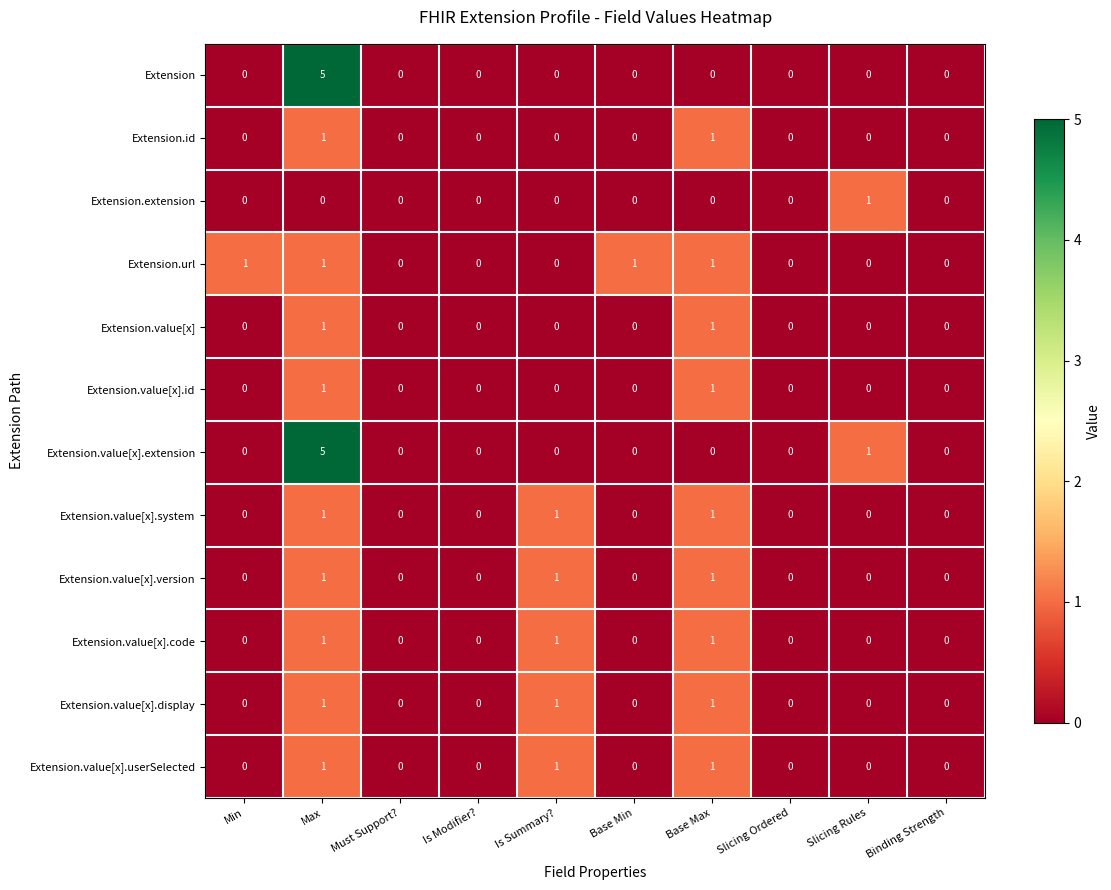

Which series changed the most between Base Min and Binding Strength?

Extension.url